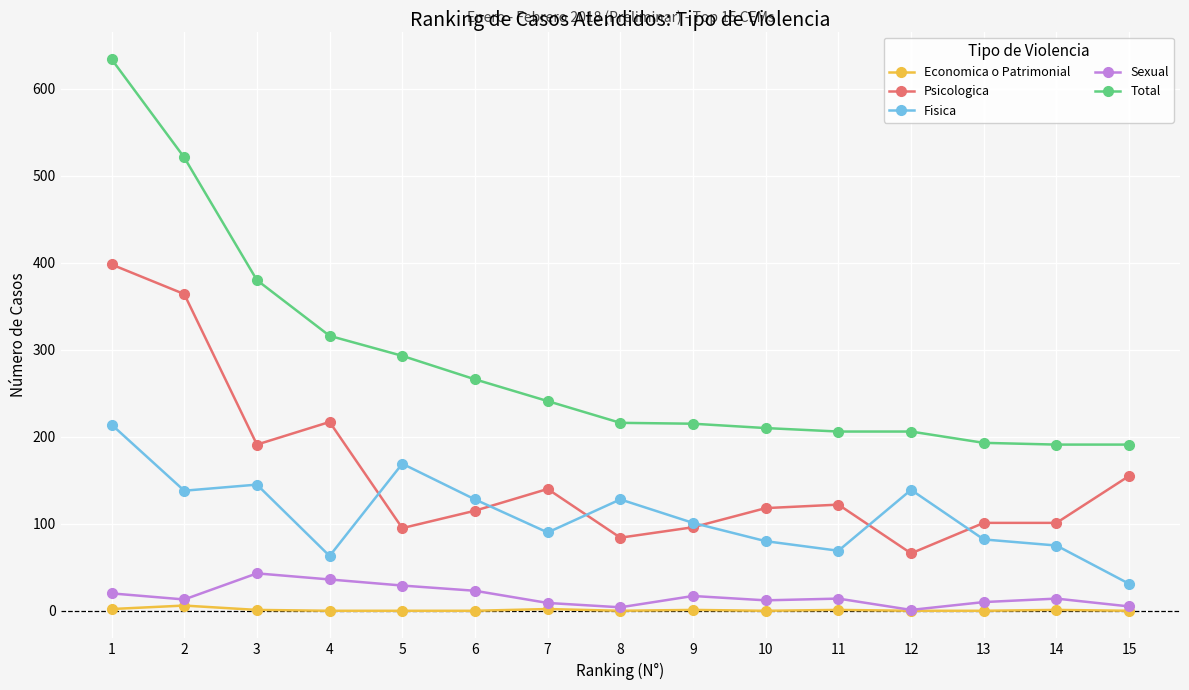

What is the highest value of the Psicologica series?

398